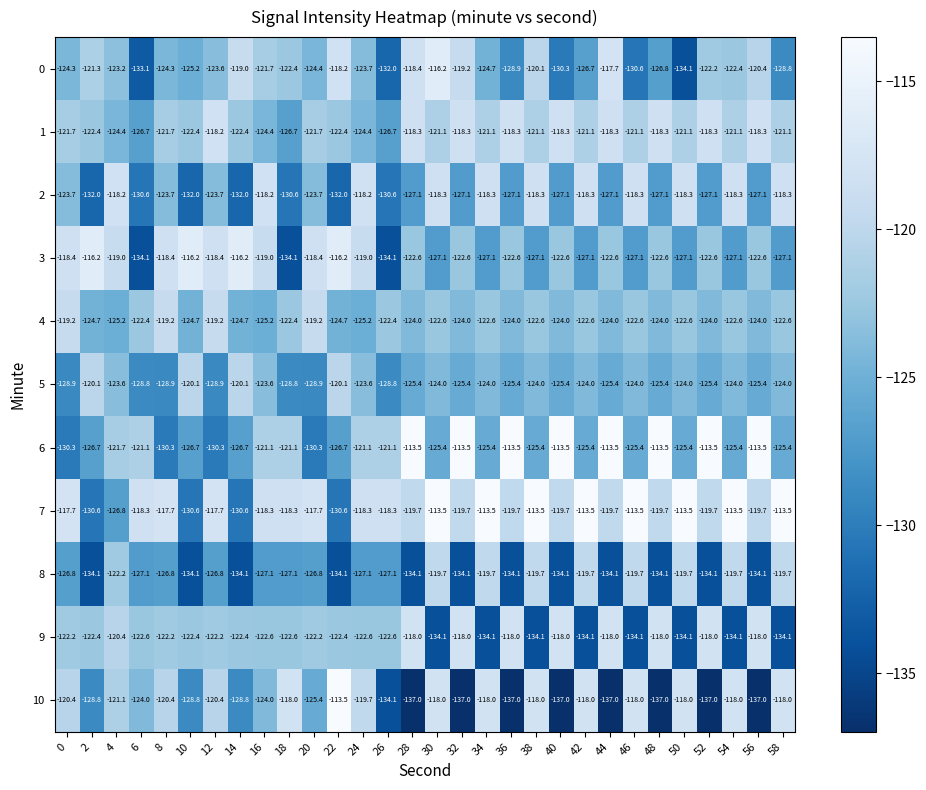

Is the value of 4 at 16 greater than the value of 1 at 48?

No